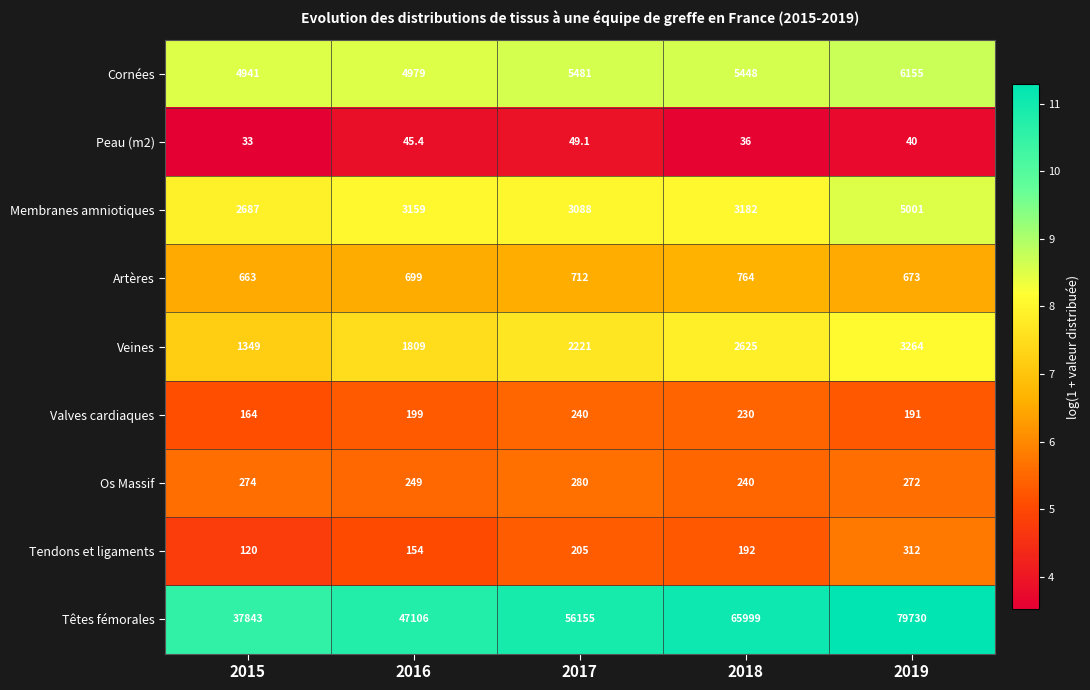

At which category is the sum across all series the highest?

2019